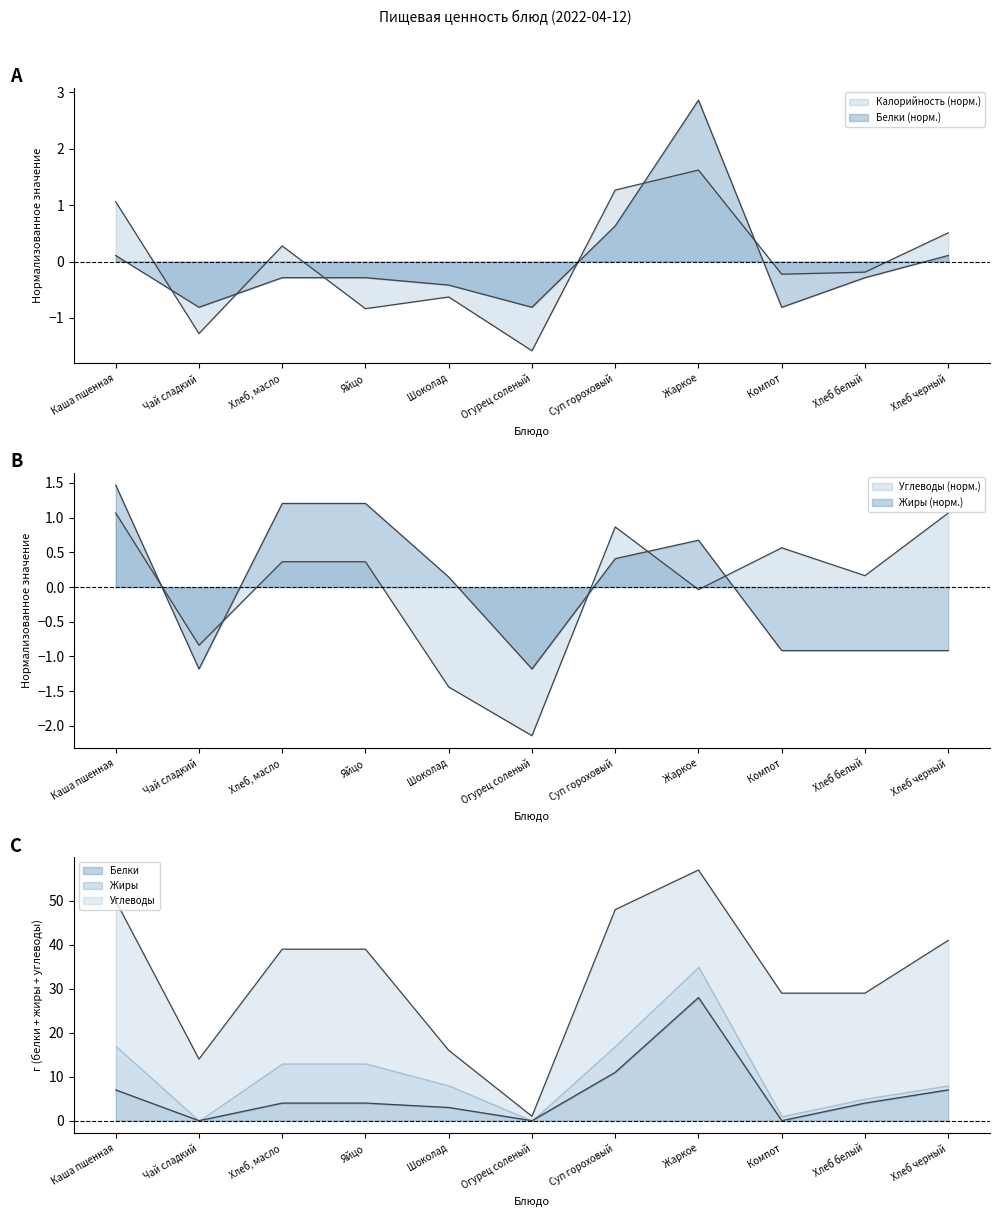

What are all the series names shown in the legend?

Калорийность, Белки, Жиры, Углеводы